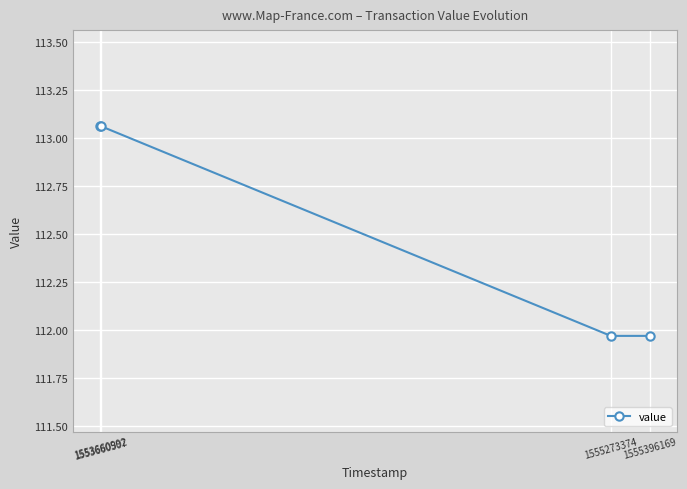

Is this an area chart (filled region under the line)?

No